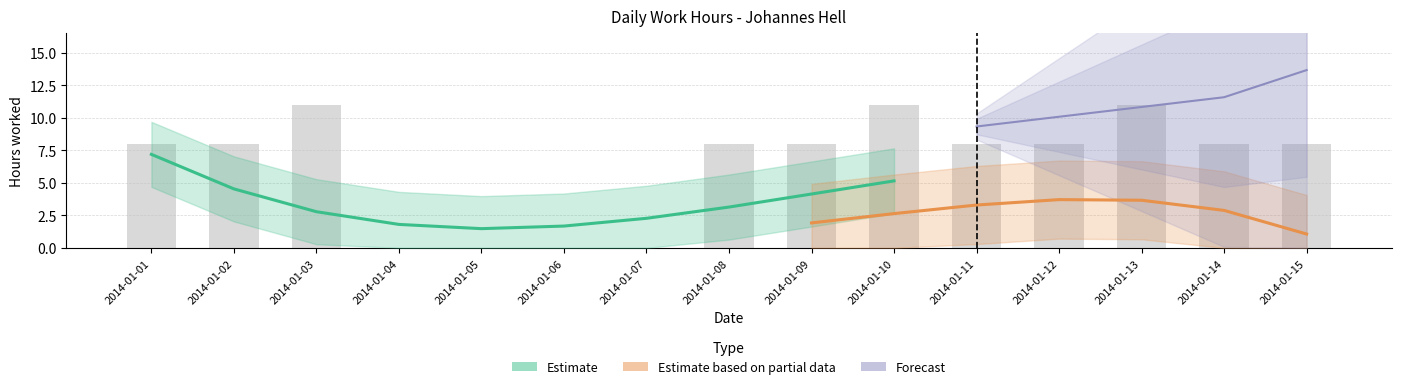

Between 2014-01-02 and 2014-01-05, which is larger?

2014-01-02